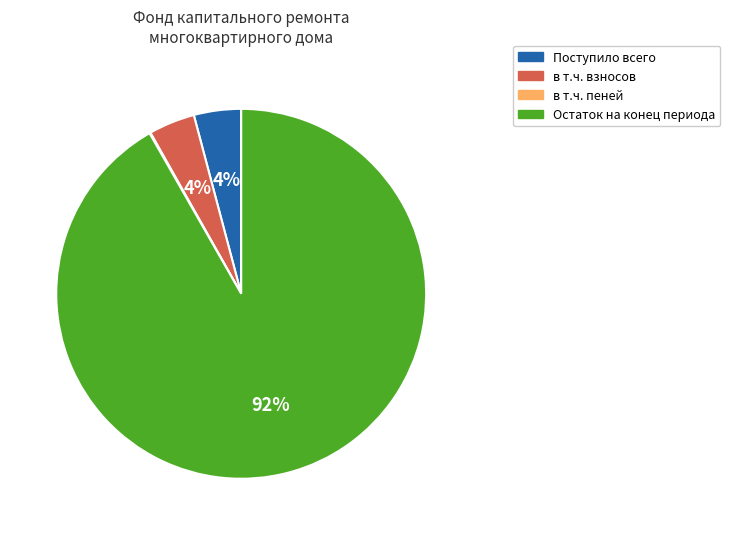

What percentage is the в т.ч. взносов slice, to the nearest percent?

4%